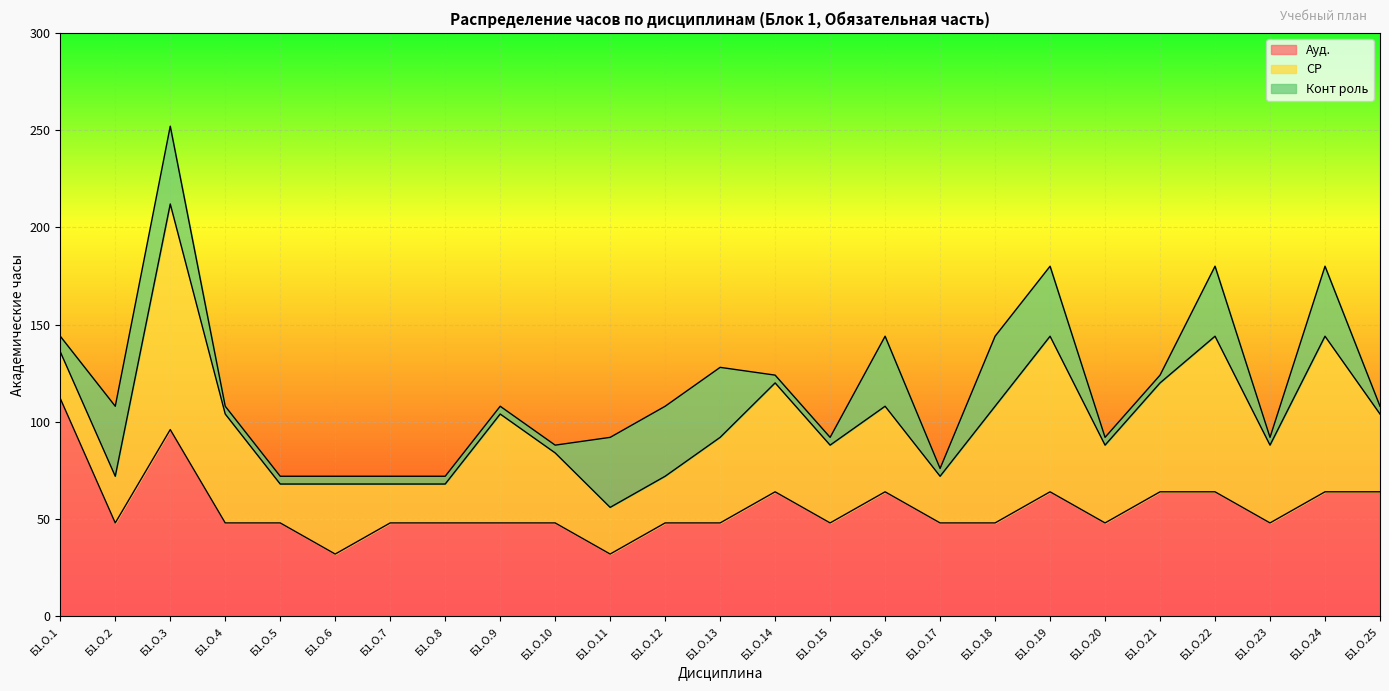

True or false: Ауд. has a value of 48 at Б1.О.4.

True